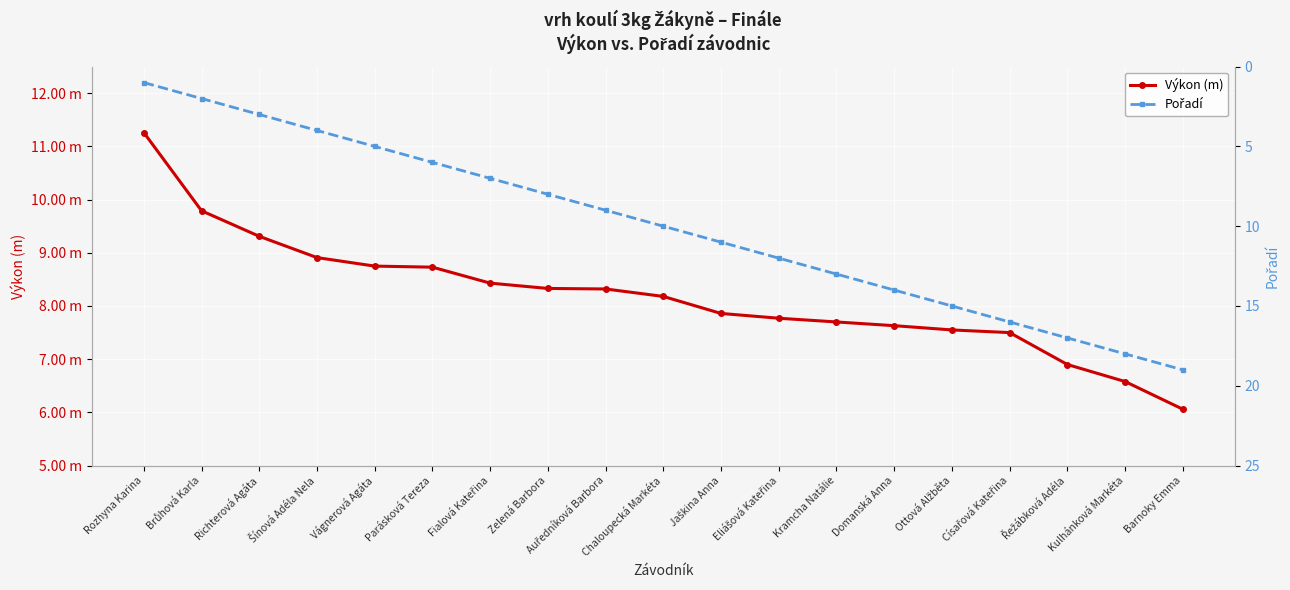

At how many categories does at least one series exceed 10?

10